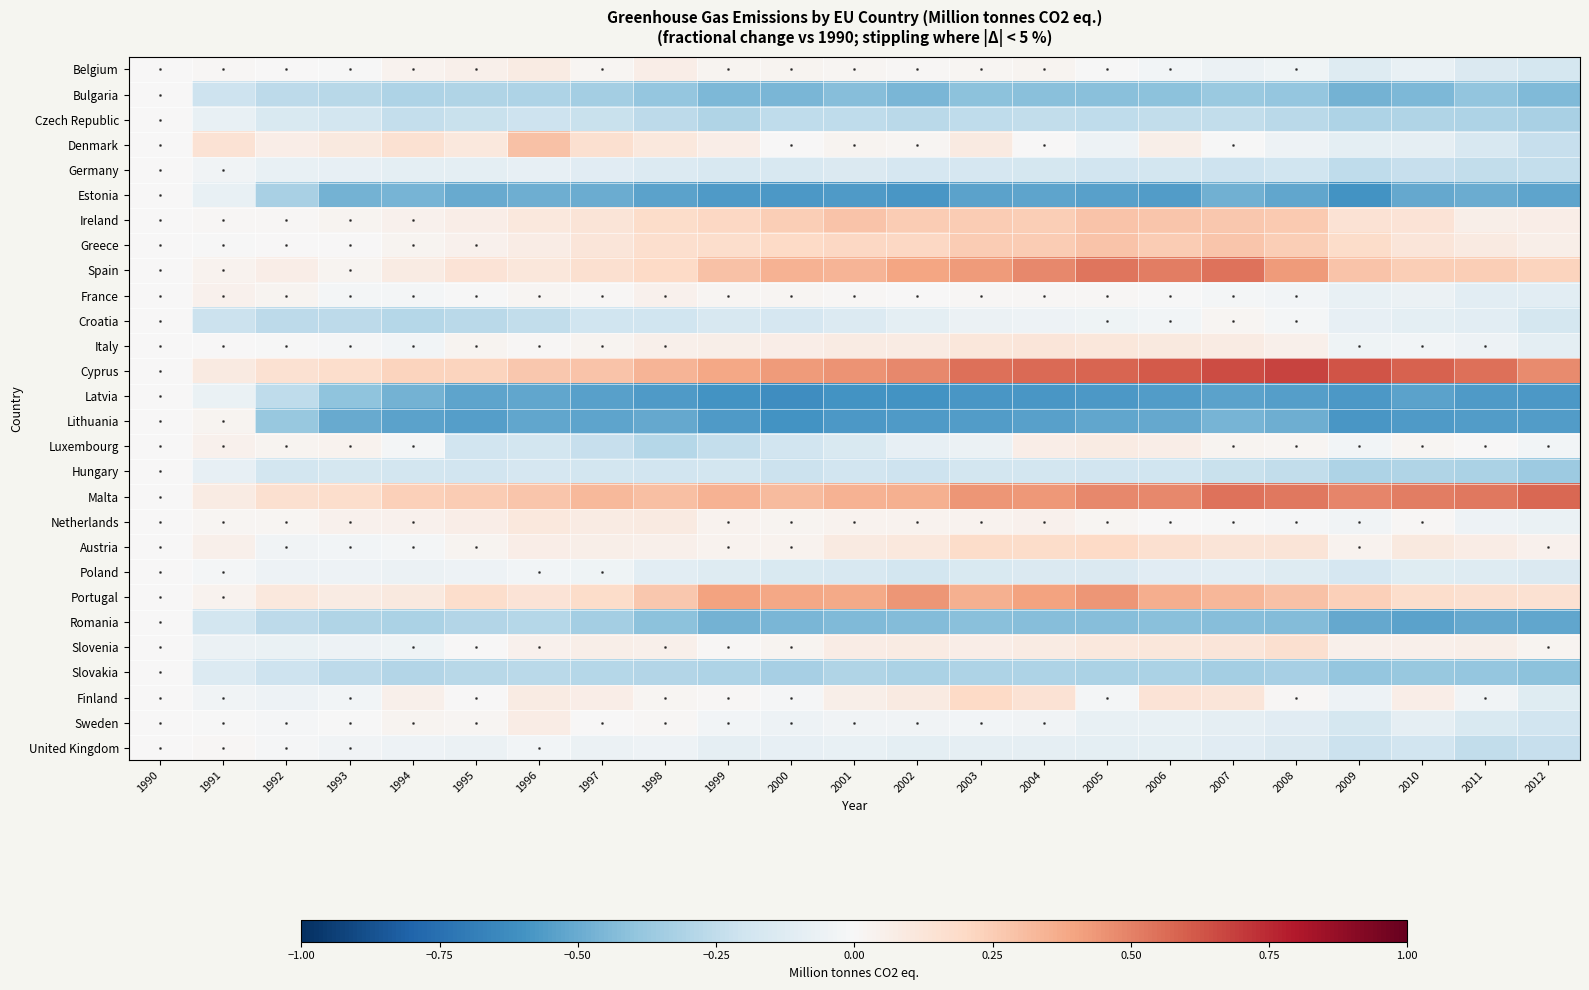

Which has a higher value, 2003 or 2000?

2000